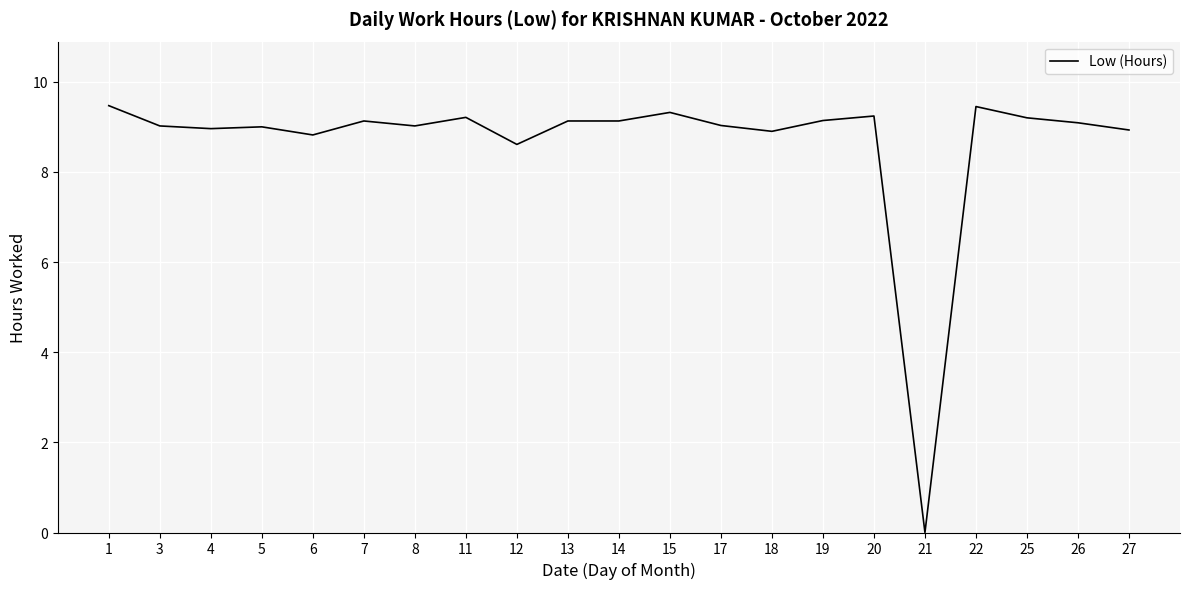

Where is the data nearest to the value 4?

21